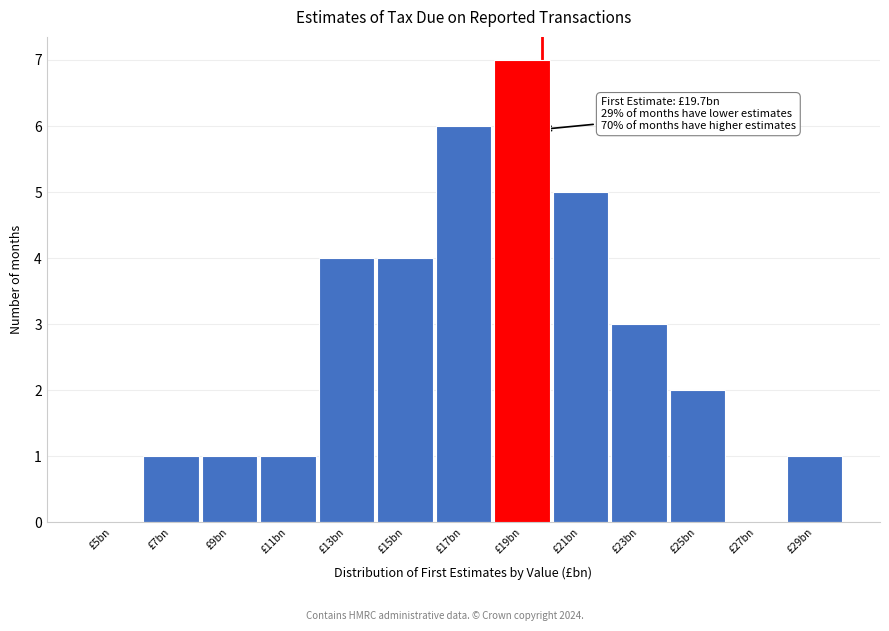

Reading left to right, extract all data points from this chart.

£5bn=0	£7bn=1	£9bn=1	£11bn=1	£13bn=4	£15bn=4	£17bn=6	£19bn=7	£21bn=5	£23bn=3	£25bn=2	£27bn=0	£29bn=1